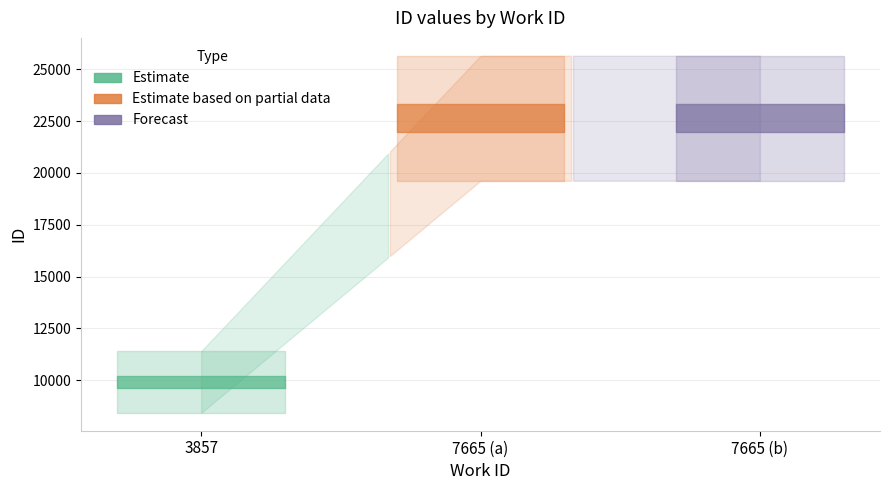

List the labels in order of value, smallest first.

3857, 7665, 7665